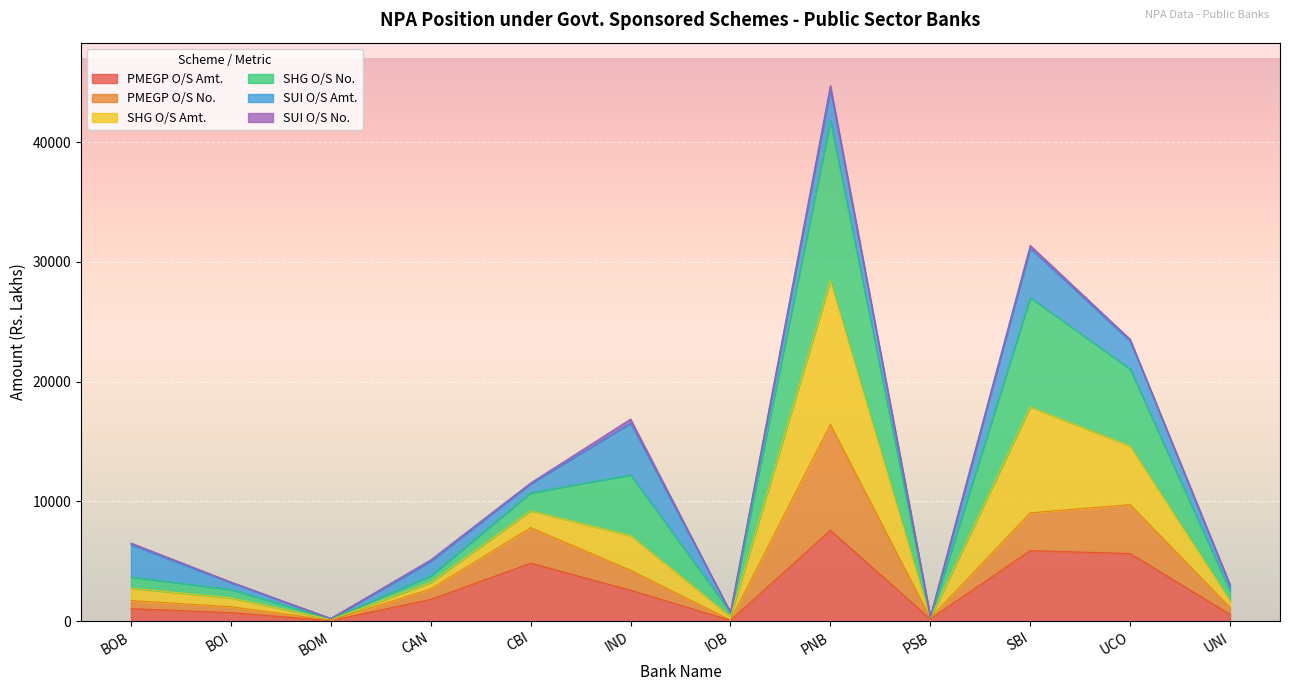

What is the label of the 8th point from the left?

PNB